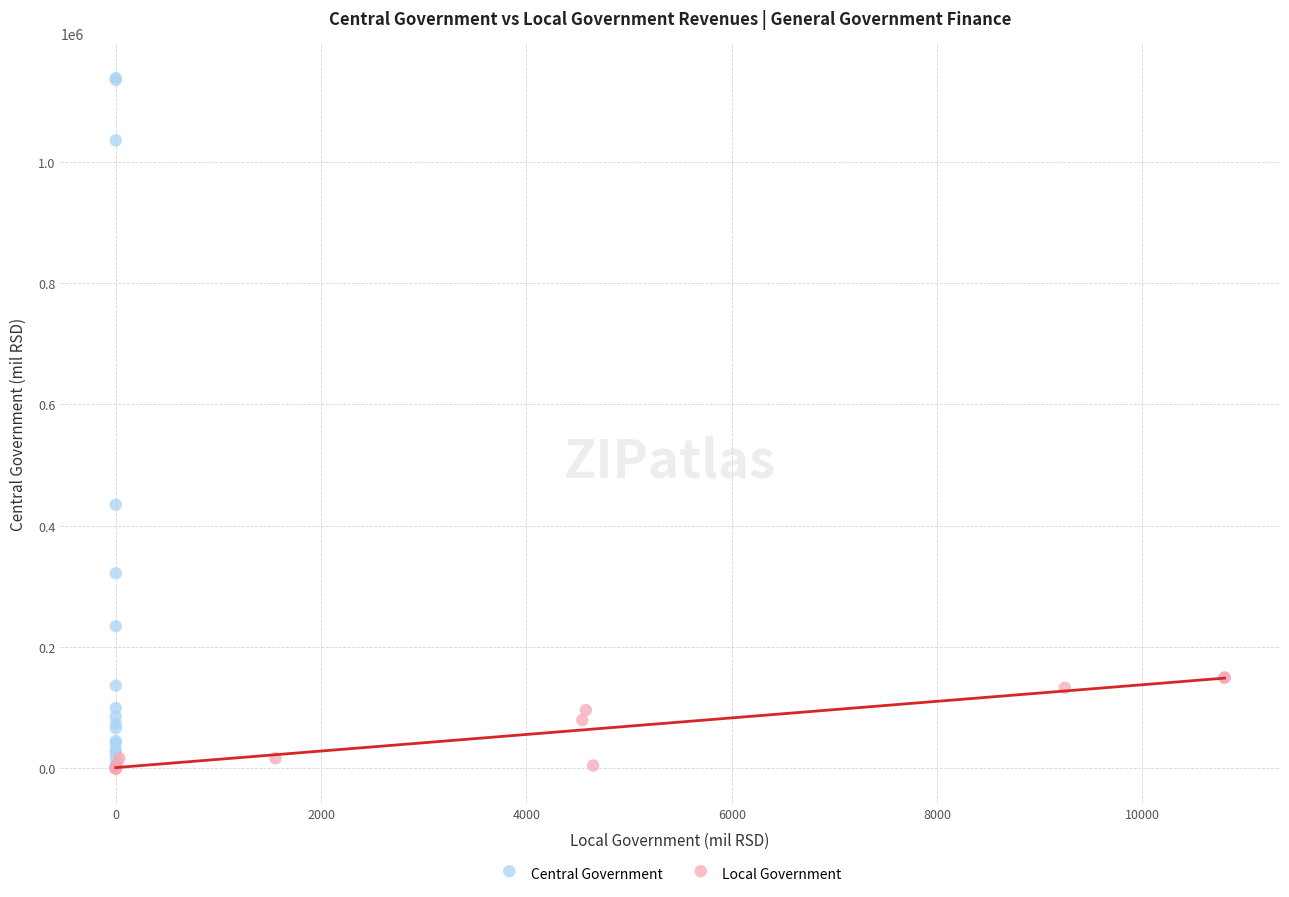

Which series has the widest spread of Y values?

Central Government